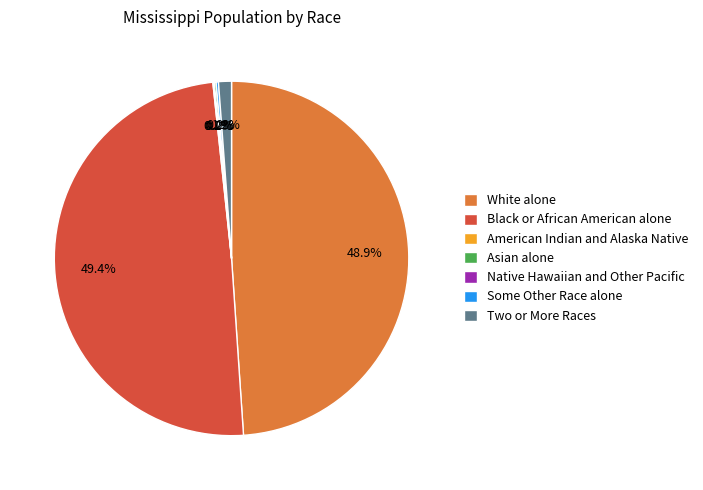

Which category has the biggest portion of the pie?

Black or African American alone